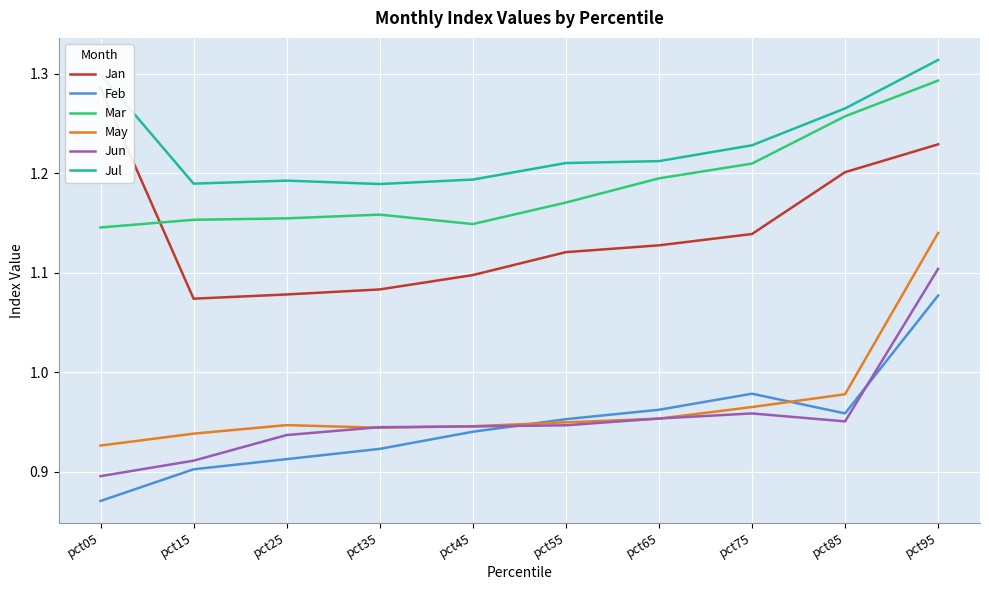

The Mar series shows 0.3 at pct35. True or false?

False